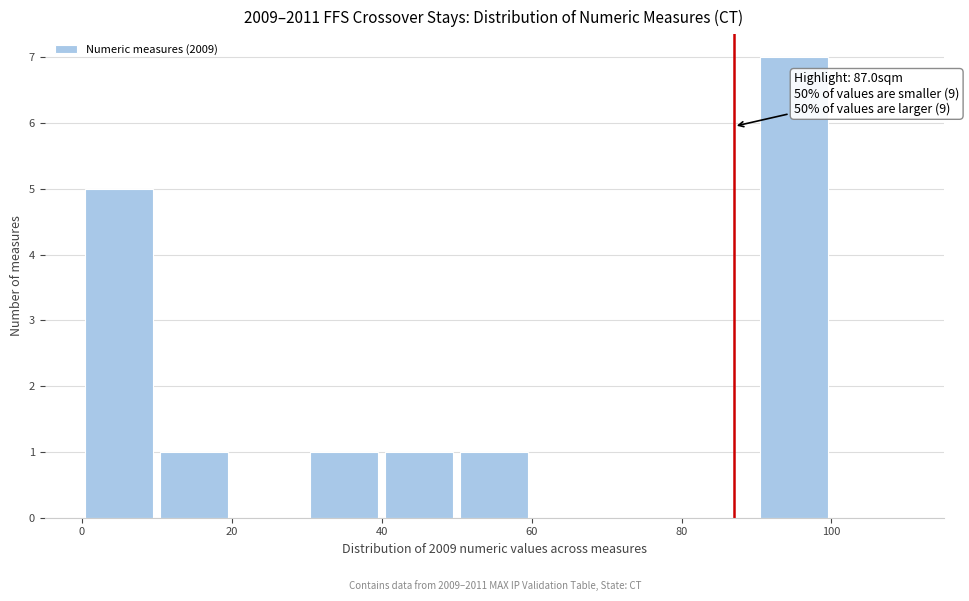

Over which range of the x-axis is the bar tallest?

90 to 100